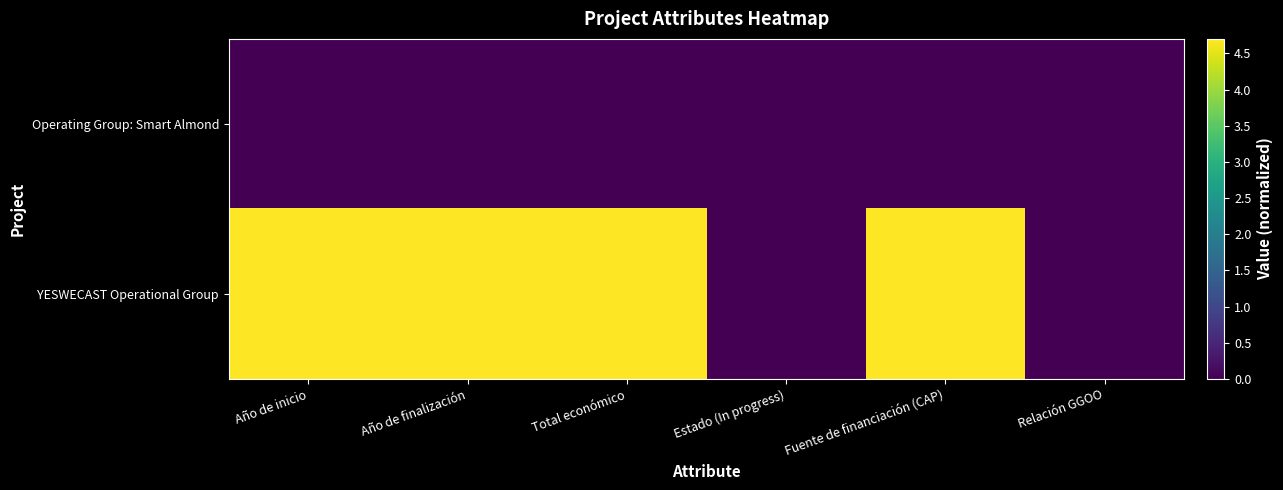

Reading right to left, transcribe all the data shown in this chart.

Operating Group: Smart Almond: Relación GGOO=0.0	Fuente de financiación (CAP)=0.0	Estado (In progress)=0.0	Total económico=0.0	Año de finalización=0.0	Año de inicio=0.0
YESWECAST Operational Group: Relación GGOO=0.0	Fuente de financiación (CAP)=4.7	Estado (In progress)=0.0	Total económico=4.7	Año de finalización=4.7	Año de inicio=4.7